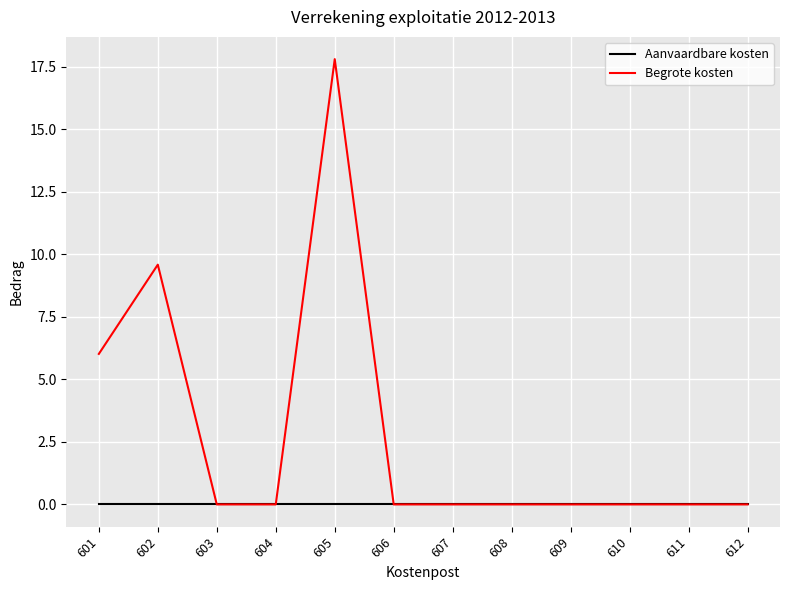

What is the total value across all series at 602?

9.6